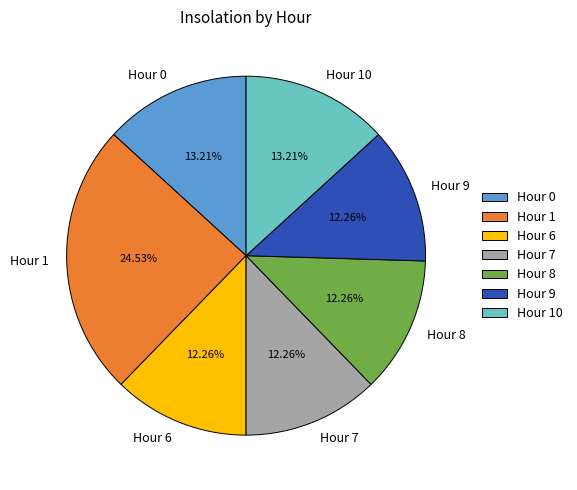

Does Hour 6 account for over 50% of the chart?

No